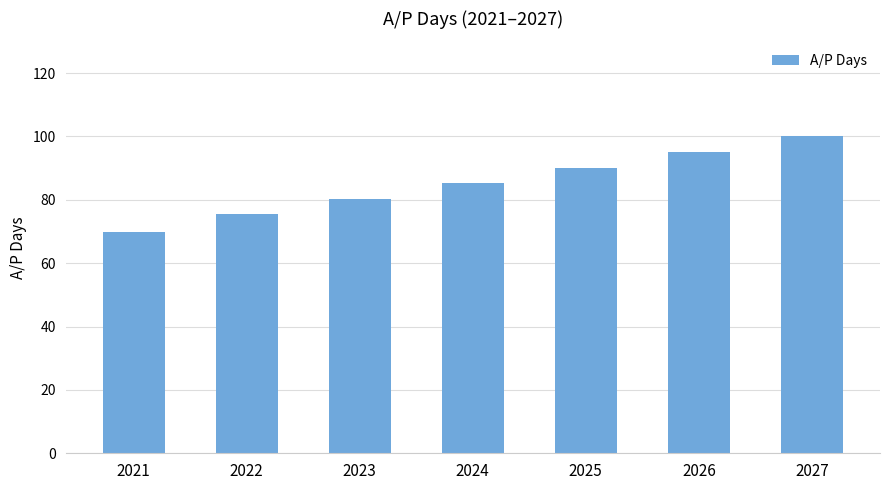

What is the value of the 2nd bar from the left?

75.4